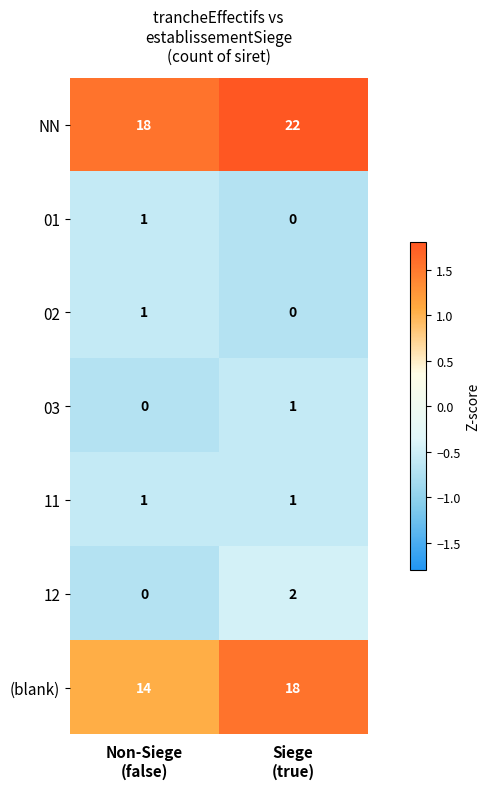

Is it true that 11 equals -0.8 at Siege (true)?

False